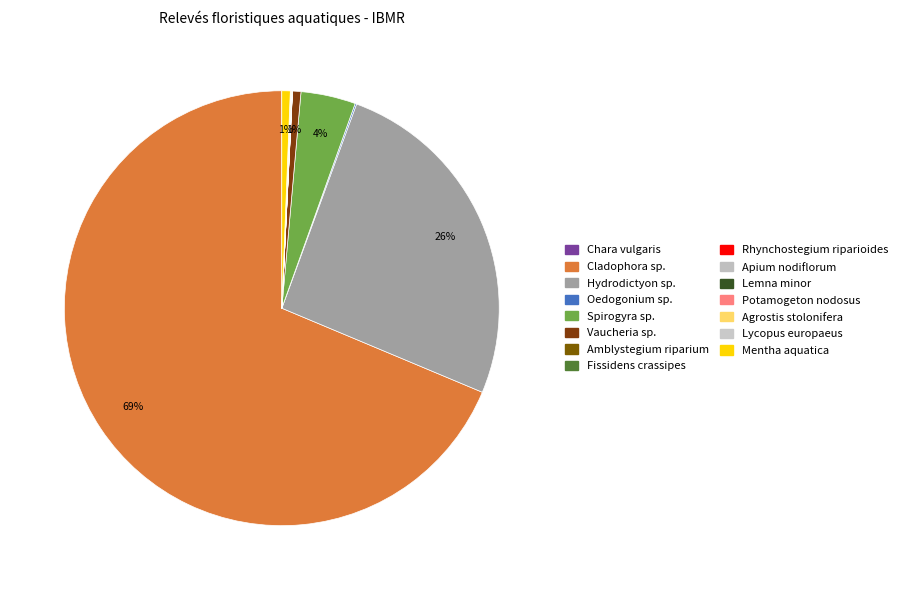

True or false: Rhynchostegium riparioides accounts for 1% of the total.

False